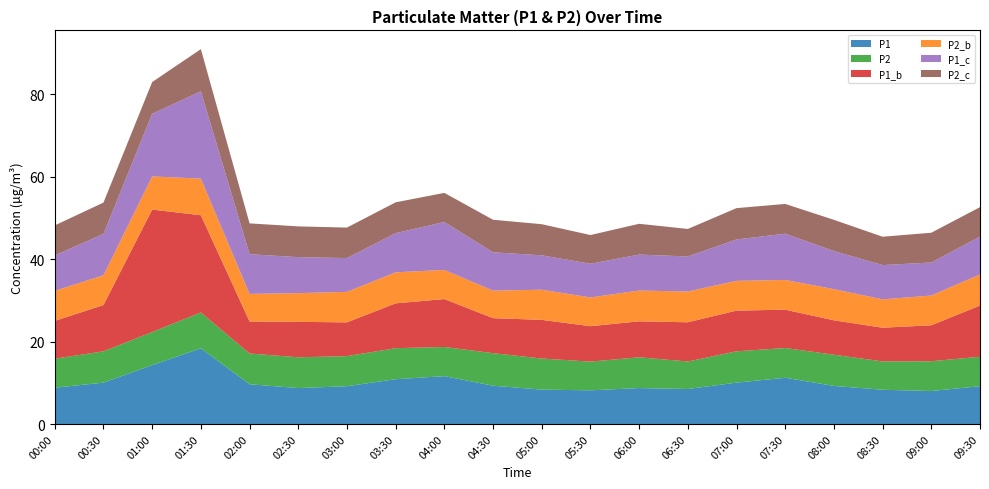

Reading left to right, transcribe all the data shown in this chart.

P1: 8.8	10.1	14.3	18.4	9.7	8.7	9.2	10.9	11.6	9.3	8.3	8.2	8.7	8.5	10.1	11.2	9.2	8.3	8.0	9.2
P2: 7.0	7.6	8.0	8.7	7.5	7.5	7.3	7.5	7.1	7.9	7.5	7.0	7.5	6.7	7.6	7.2	7.6	6.9	7.2	7.2
P1_b: 9.2	11.2	29.7	23.6	7.8	8.6	8.2	10.9	11.6	8.5	9.4	8.6	8.7	9.5	9.9	9.3	8.3	8.2	8.7	12.4
P2_b: 7.3	7.2	8.1	8.9	6.7	7.0	7.4	7.5	7.1	6.7	7.3	7.0	7.5	7.5	7.2	7.2	7.6	6.9	7.2	7.5
P1_c: 8.6	10.1	15.2	21.2	9.7	8.7	8.2	9.5	11.6	9.3	8.3	8.2	8.7	8.5	10.1	11.2	9.2	8.3	8.0	9.2
P2_c: 7.3	7.6	7.7	10.2	7.5	7.5	7.4	7.5	7.1	7.9	7.5	7.0	7.5	6.7	7.6	7.2	7.6	6.9	7.2	7.2